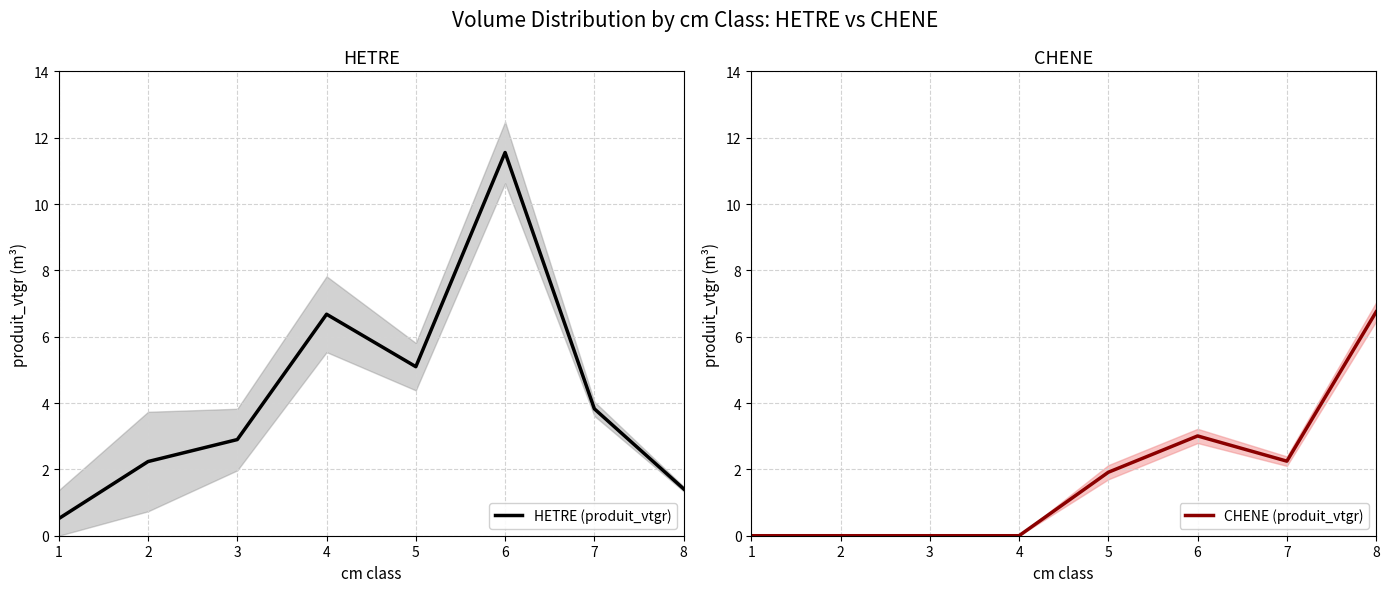

What is the difference between the CHENE (produit_vtgr) values at 5 and 8?

4.8